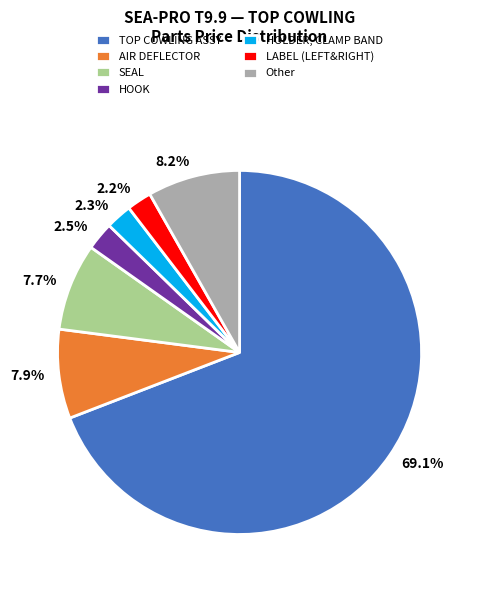

Is there a majority slice in this chart?

Yes